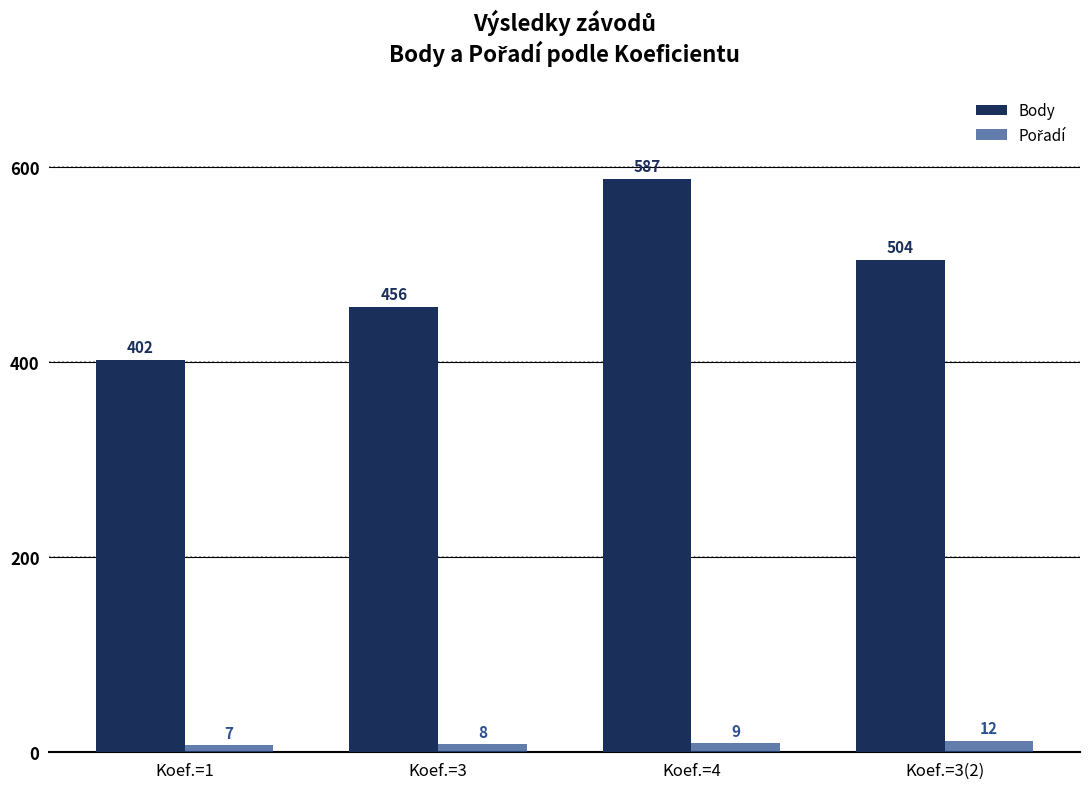

What is the greatest value displayed?

587